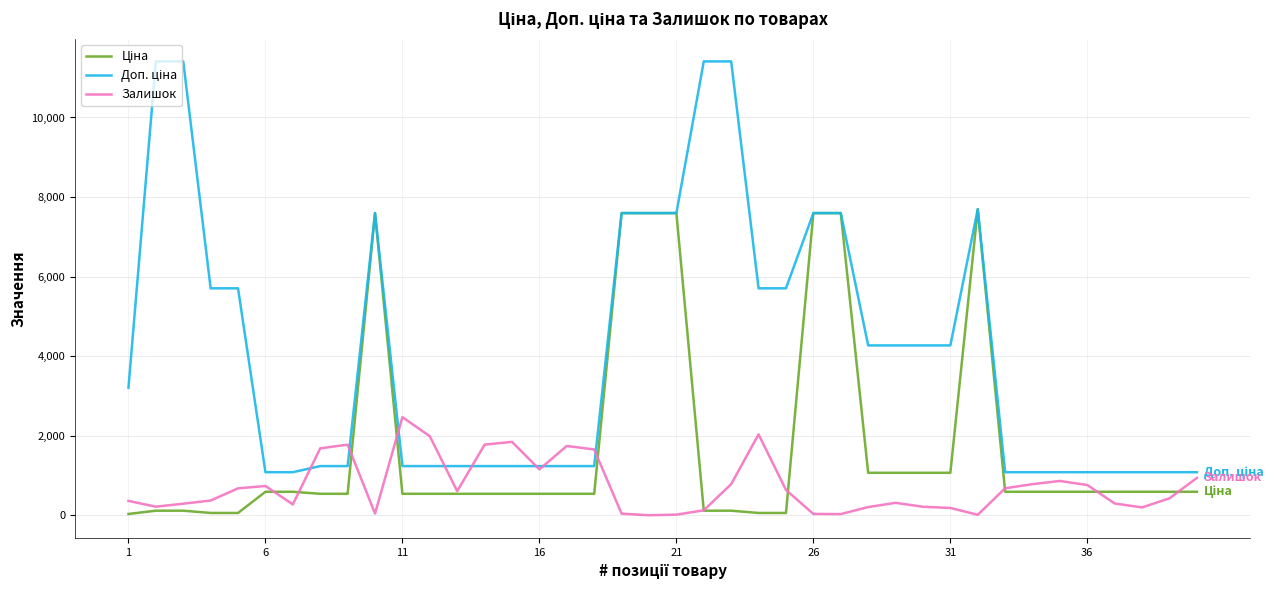

What is the maximum value shown in the chart?

11410.0